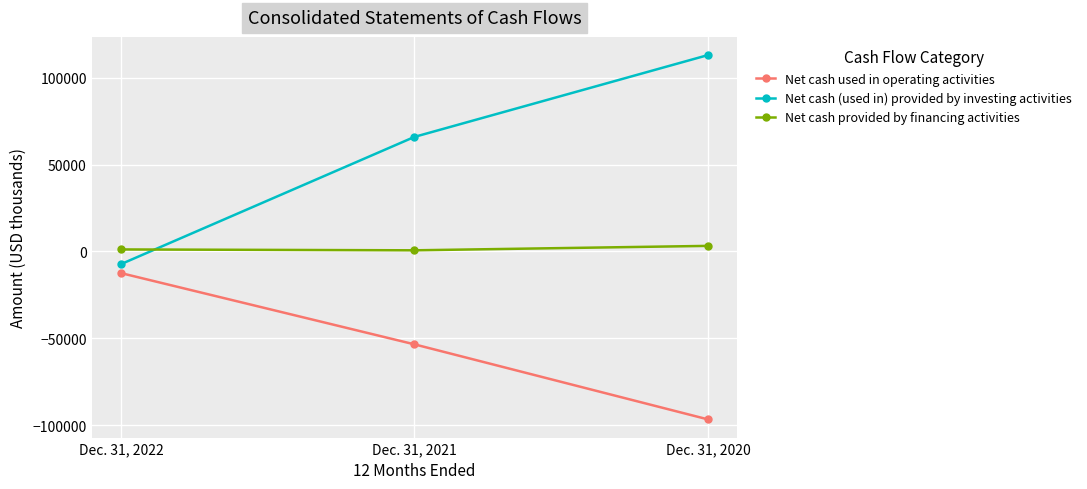

What is the sum of the Net cash used in operating activities values at Dec. 31, 2020 and Dec. 31, 2021?

-150241